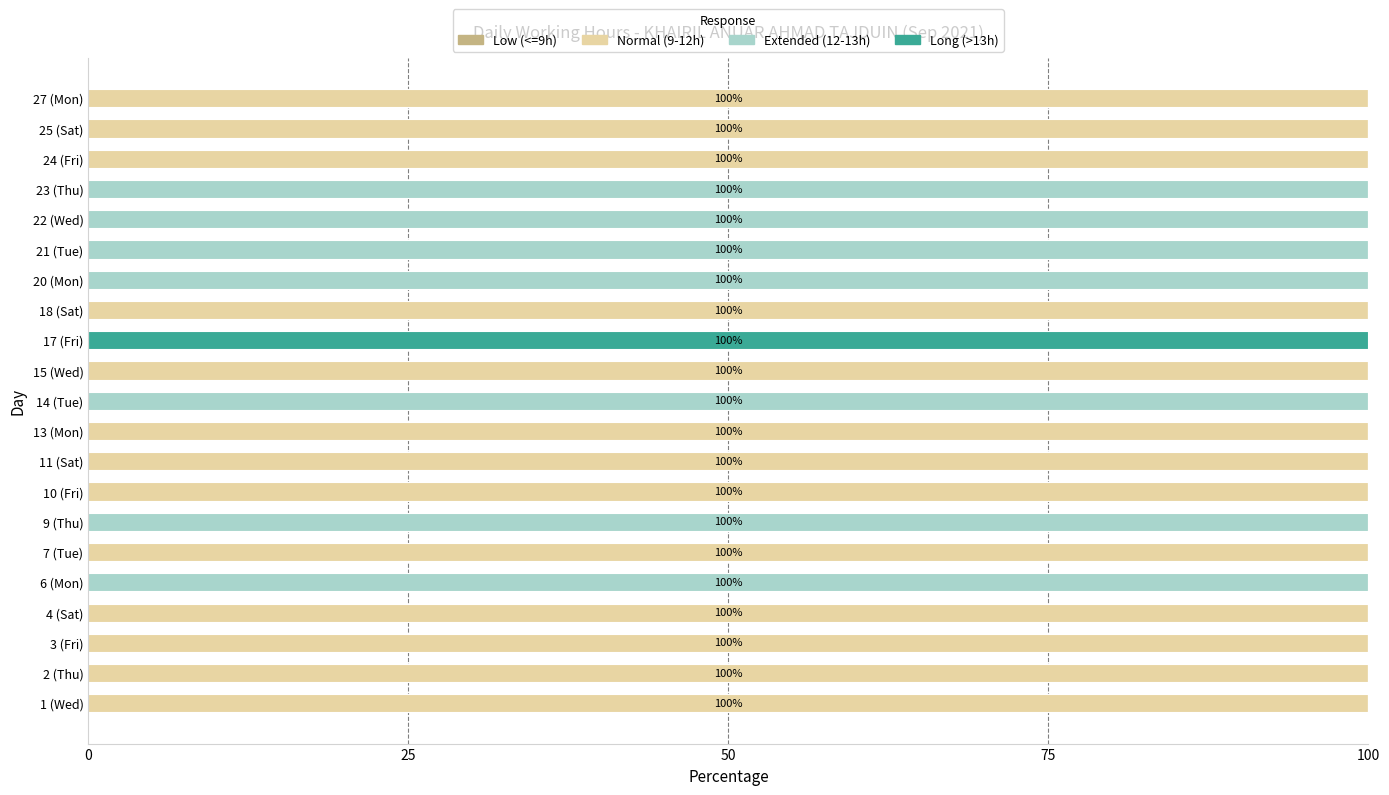

What is the total value across all series at 13 (Mon)?

100